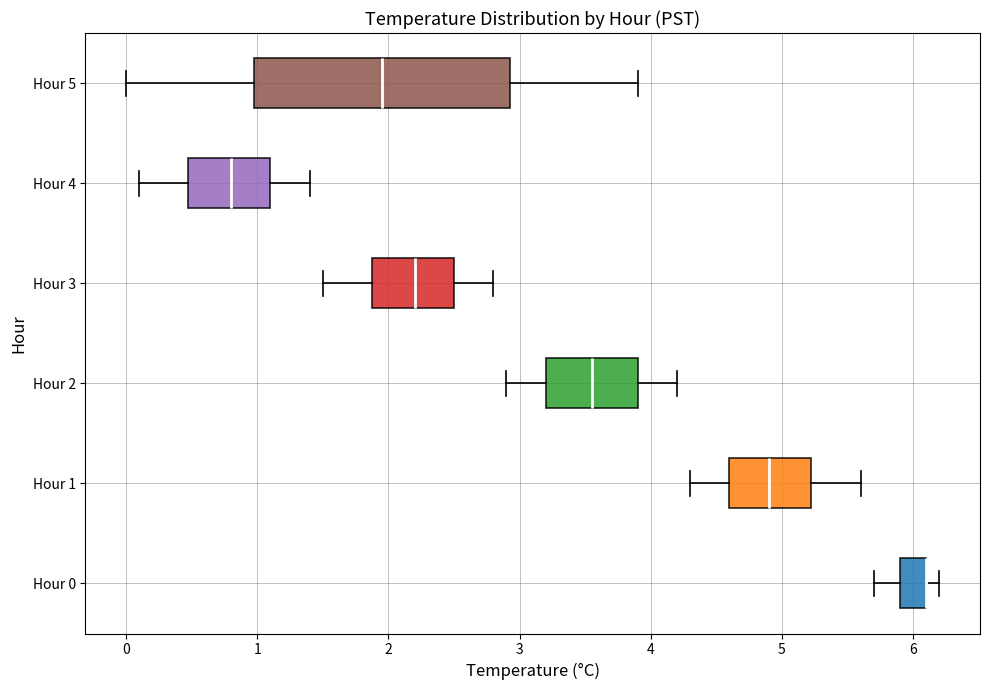

Reading bottom to top, transcribe this box plot: for each box, give where its median line is, the range the box spans, and where its two whiskers end, as read against the x-axis. The values are not printed on the chart, so give them approximately, as read against the axis.

Hour 0: median 6.1 (drawn on the box's right edge), box 5.9 to 6.1, whiskers 5.7 to 6.2
Hour 1: median 4.9, box 4.6 to 5.2, whiskers 4.3 to 5.6
Hour 2: median 3.6, box 3.2 to 3.9, whiskers 2.9 to 4.2
Hour 3: median 2.2, box 1.9 to 2.5, whiskers 1.5 to 2.8
Hour 4: median 0.8, box 0.5 to 1.1, whiskers 0.1 to 1.4
Hour 5: median 2.0, box 1.0 to 2.9, whiskers 0.0 to 3.9